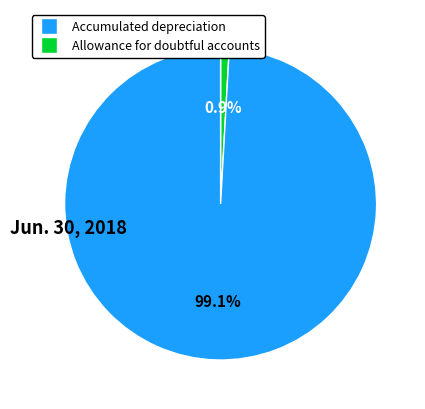

What portion of the pie excludes Allowance for doubtful accounts?

99.1%